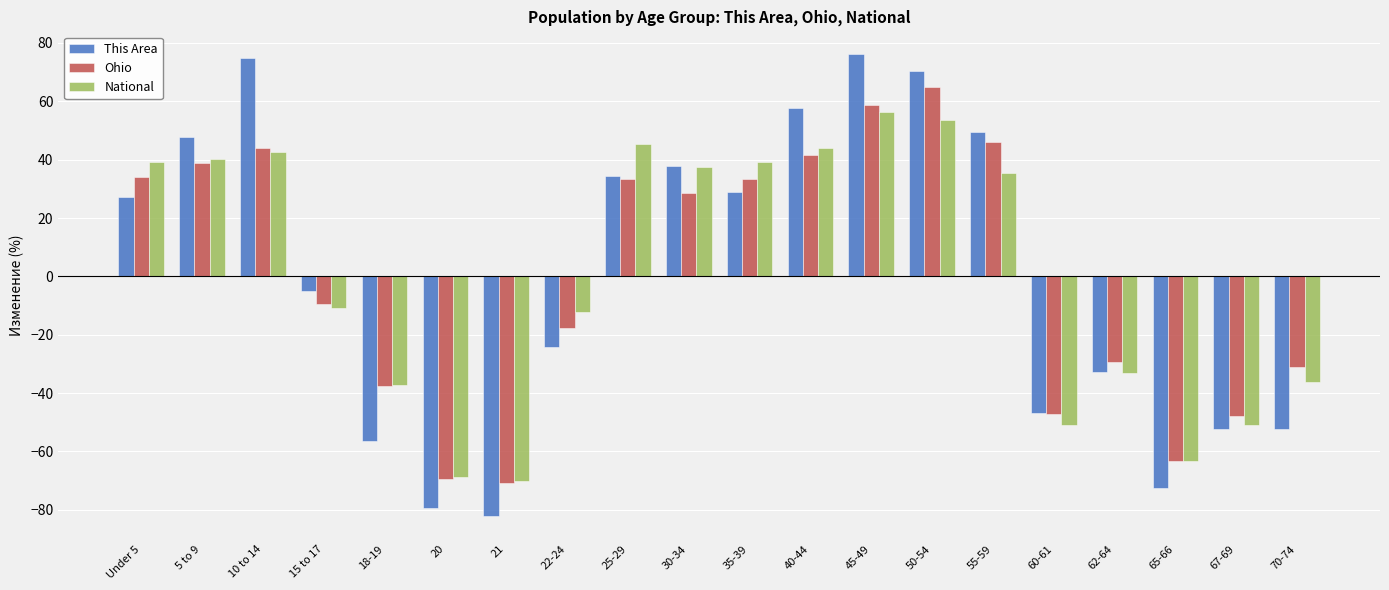

How many series are shown in this chart?

3